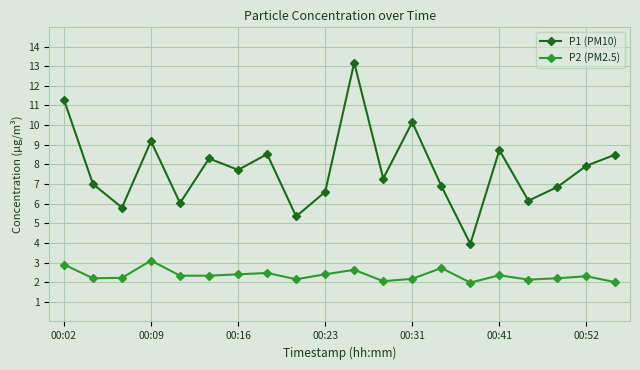

True or false: P1 (PM10) has more than 2 interior local peaks.

True